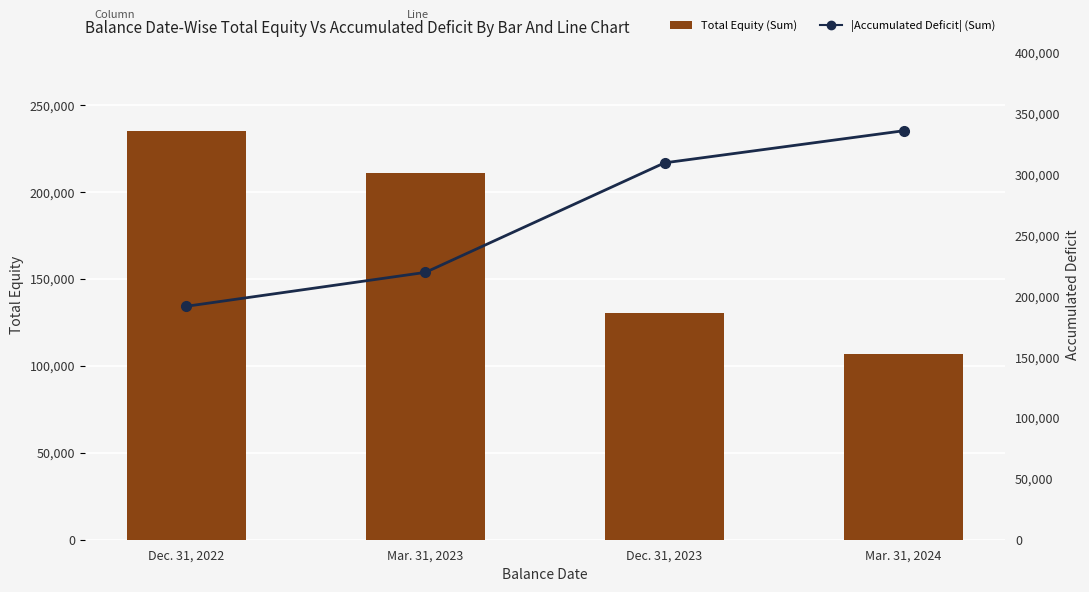

What is the label of the 2nd bar from the left?

Mar. 31, 2023